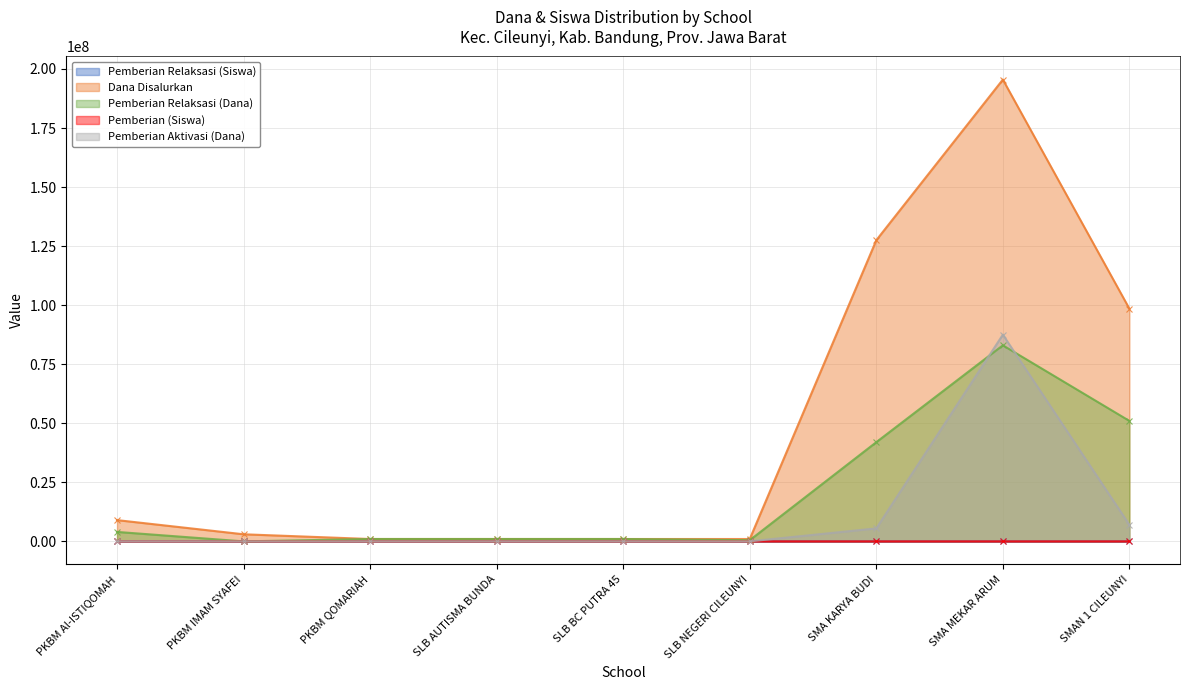

At which label is Pemberian Relaksasi (Dana) closest to 41500000?

SMA KARYA BUDI